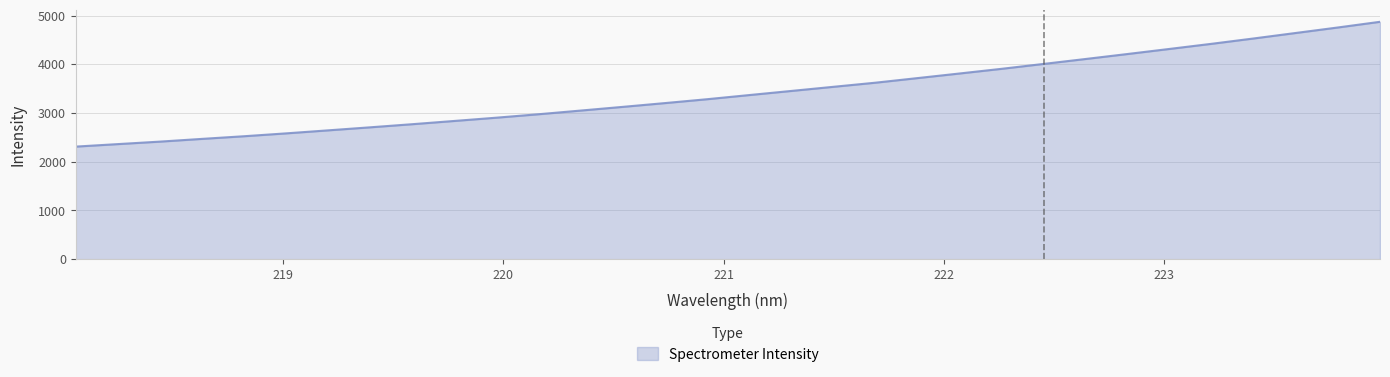

What is the sum of all values?

109503.7